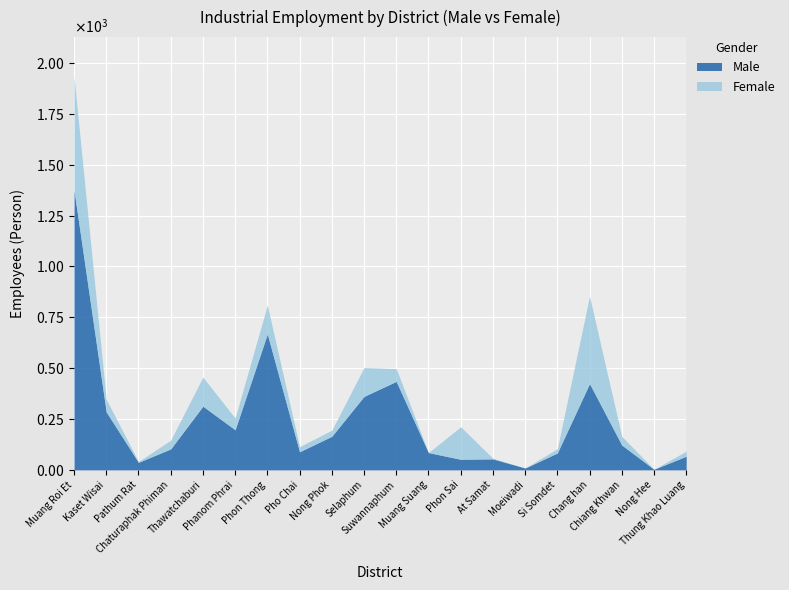

After their last crossing, which series has the higher values: Female or Male?

Male